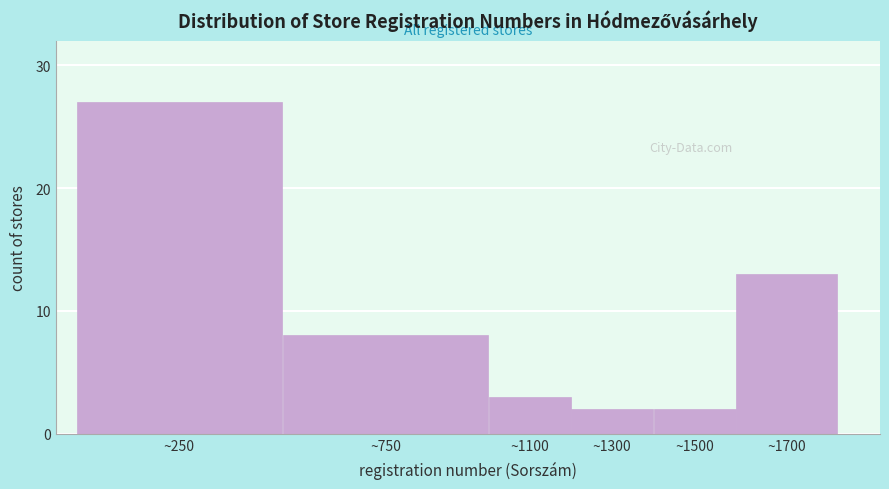

Reading right to left, transcribe all the data shown in this chart.

13	2	2	3	8	27